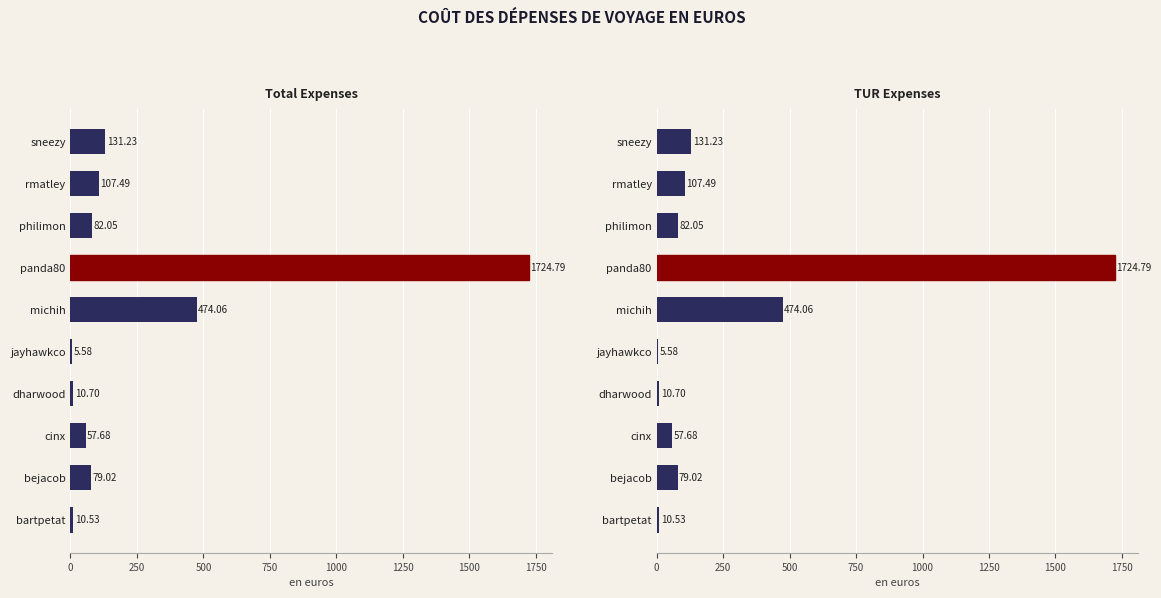

What is the maximum value shown in the chart?

1724.8